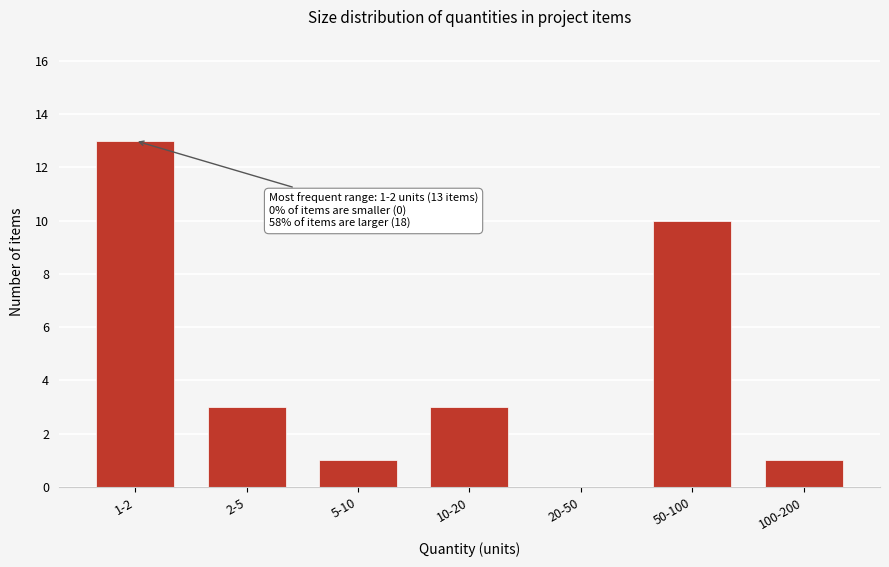

Reading right to left, extract all data points from this chart.

100-200=1	50-100=10	20-50=0	10-20=3	5-10=1	2-5=3	1-2=13